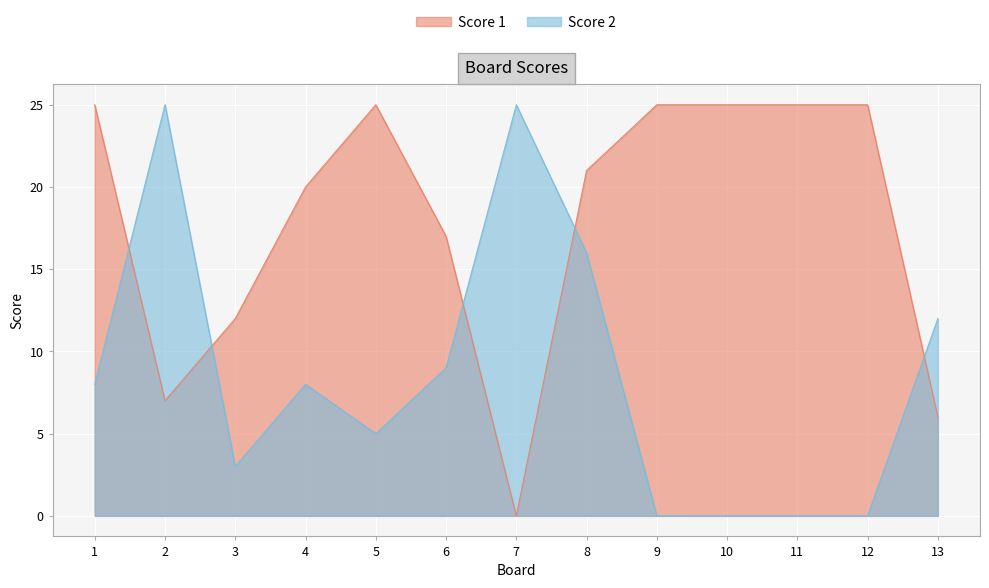

What is the sum of all Score 2 values?

111